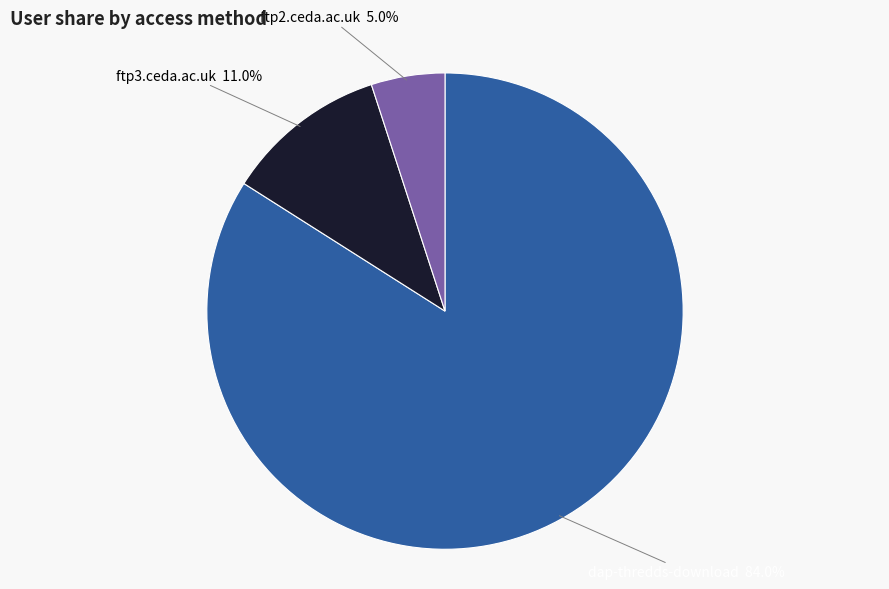

To the nearest percent, what is the combined percentage of dap-thredds-download and ftp3.ceda.ac.uk?

95%